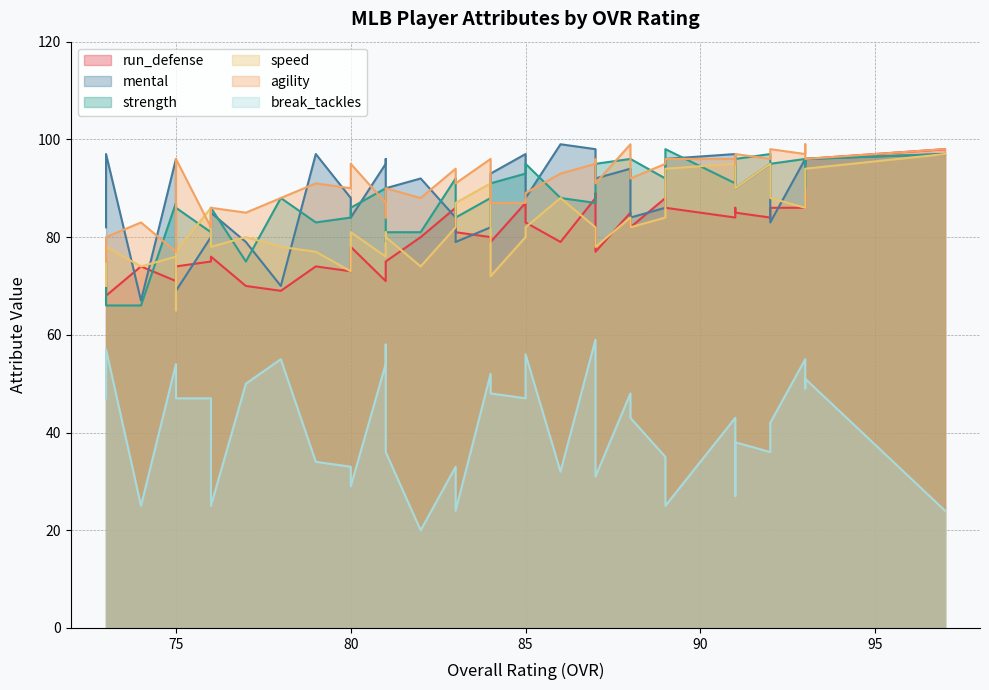

How many interior local peaks does the mental series have?

10